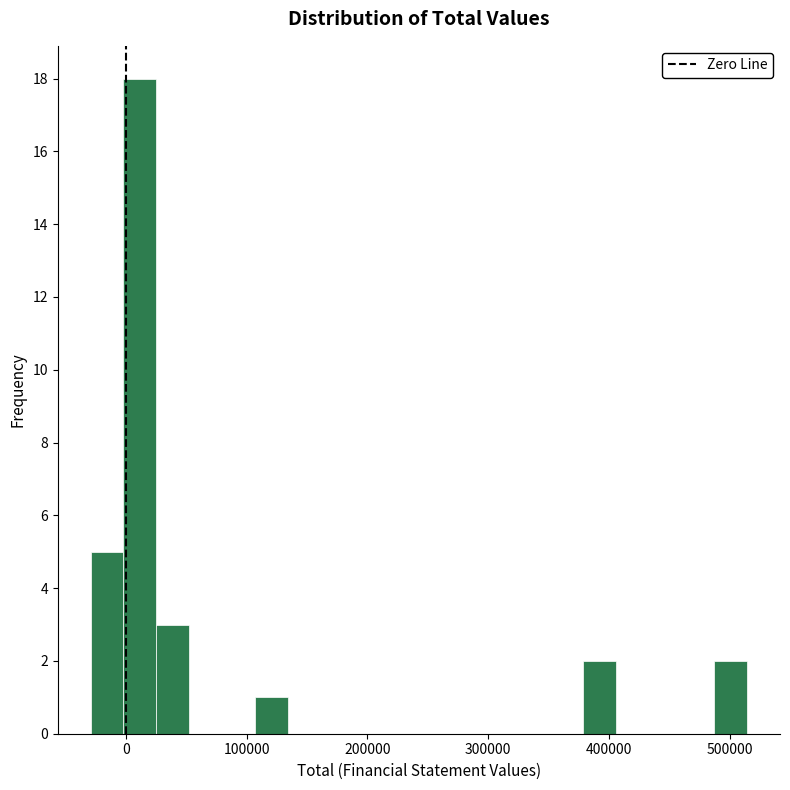

Read against the x-axis, roughly where is the centre of the tallest bar?

10000